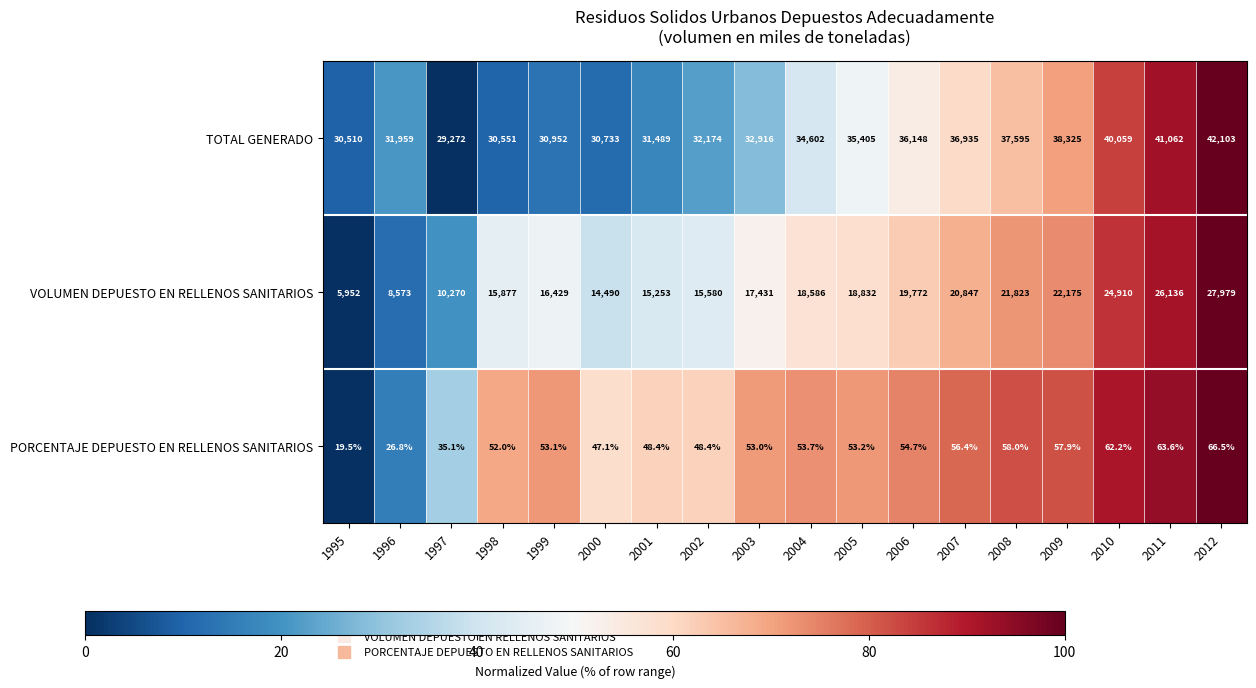

What is the maximum value for VOLUMEN DEPUESTO EN RELLENOS SANITARIOS?

27979.0